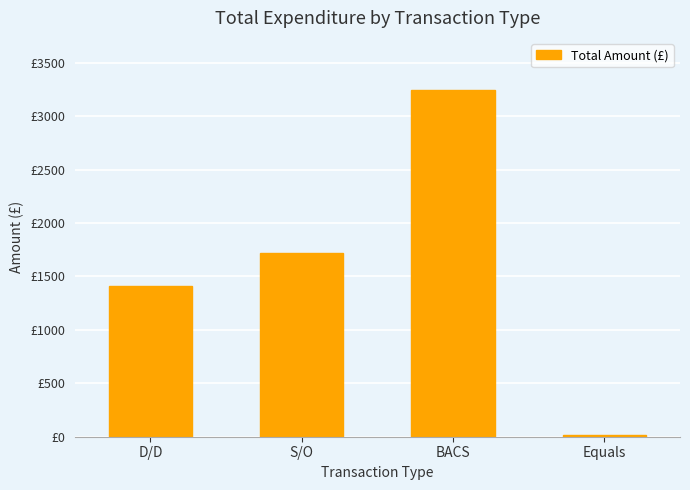

Are the bars horizontal?

No